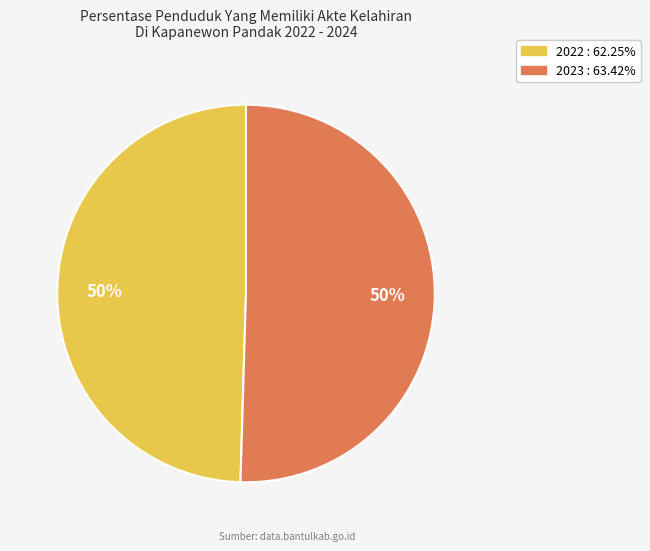

Between 2023 and 2022, which is larger?

2023